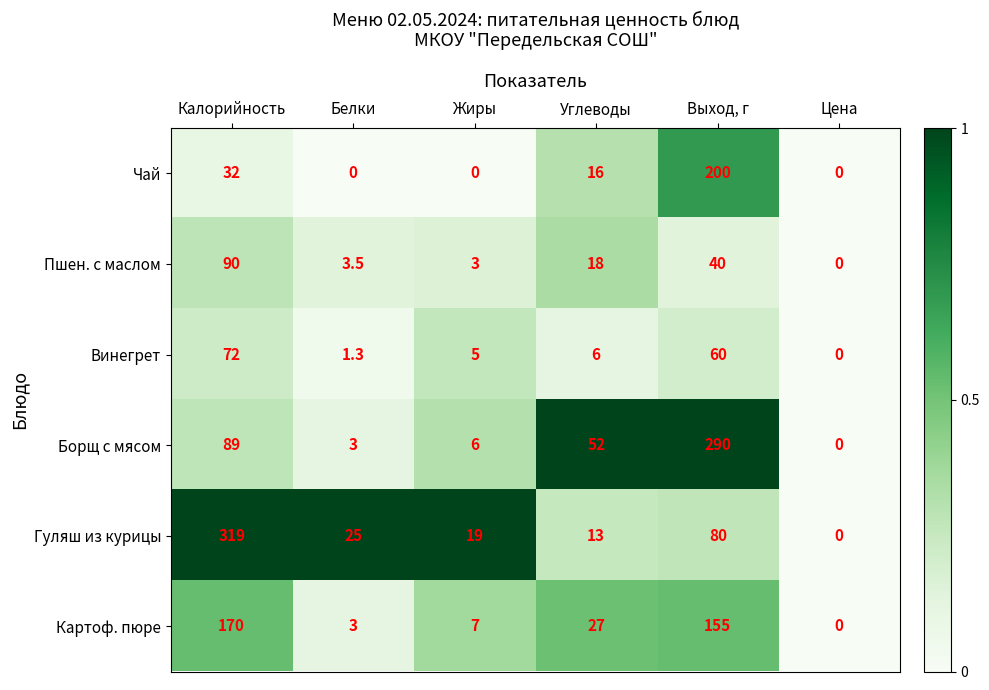

What is the spread (max minus min) of values at Жиры?

19.0